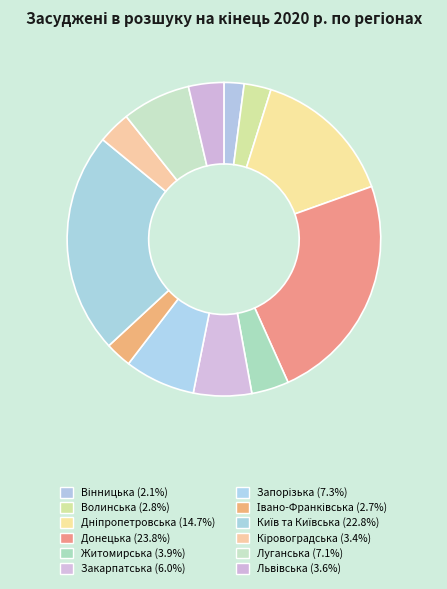

How many segments does this pie chart have?

12